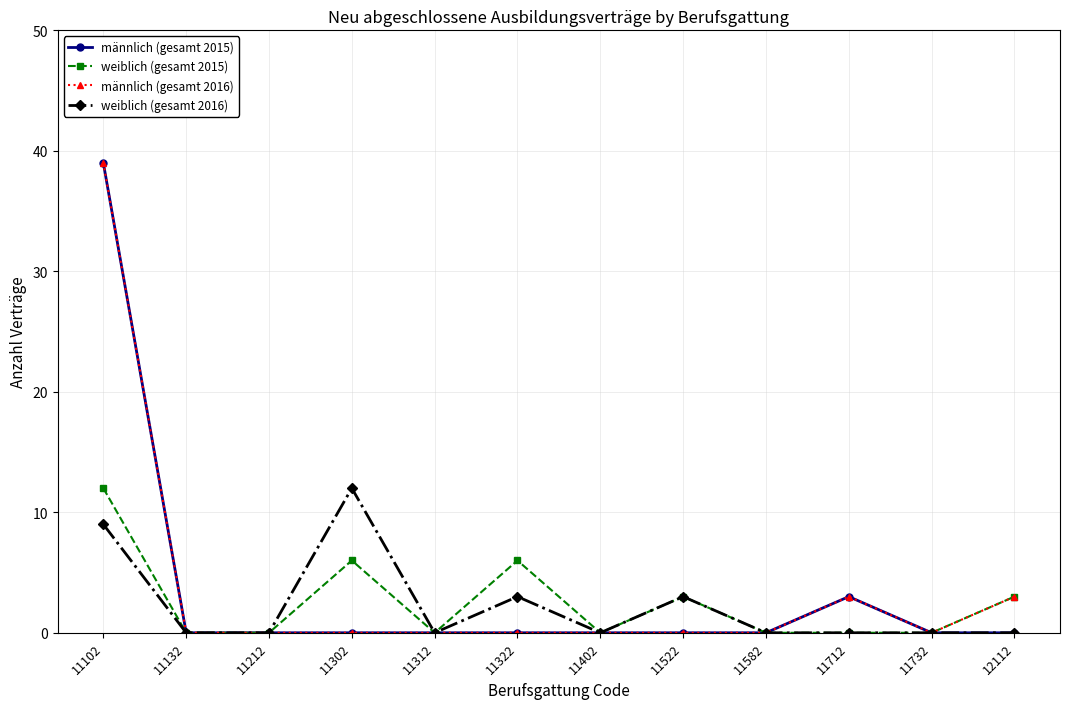

What are all the series names shown in the legend?

männlich (gesamt 2015), weiblich (gesamt 2015), männlich (gesamt 2016), weiblich (gesamt 2016)